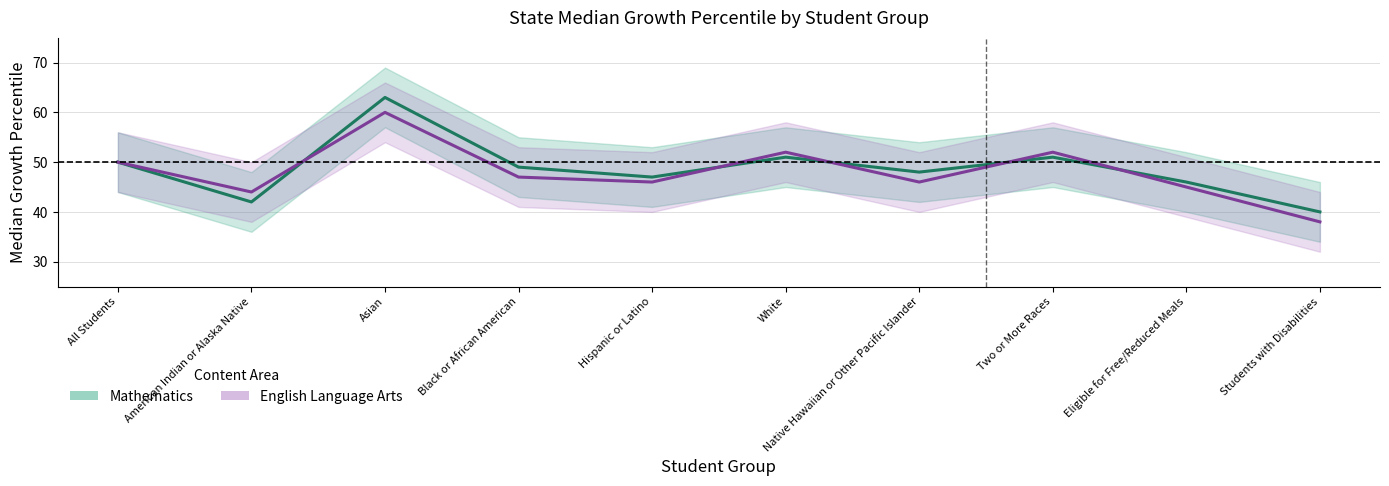

How many times do English Language Arts and Mathematics cross each other?

5